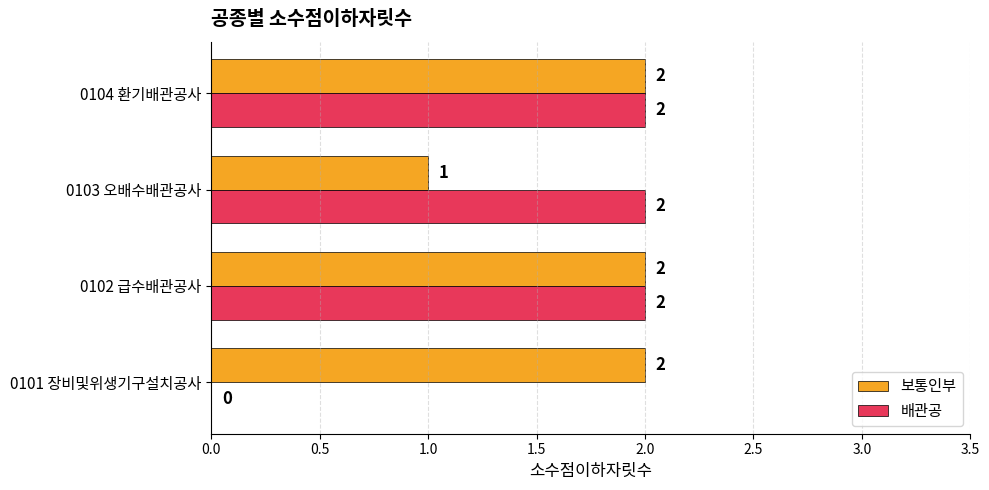

What is the sum of all 보통인부 values?

7